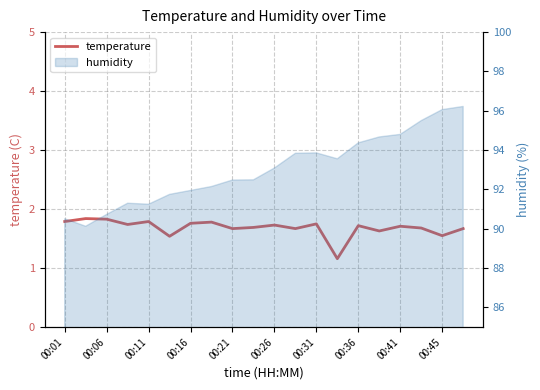

What is the change in value from 00:06 to 00:16?

-0.1